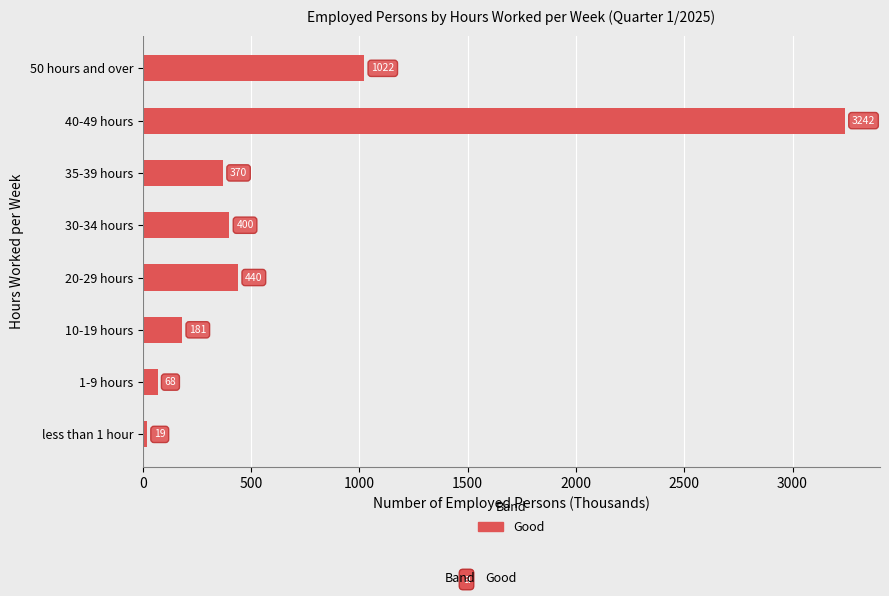

What is the difference between the maximum and minimum values?

3223.1